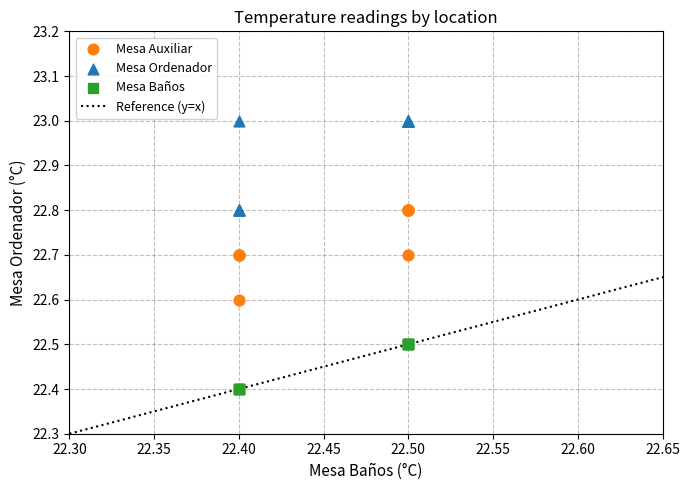

Which series reaches the maximum Y coordinate?

Mesa Ordenador